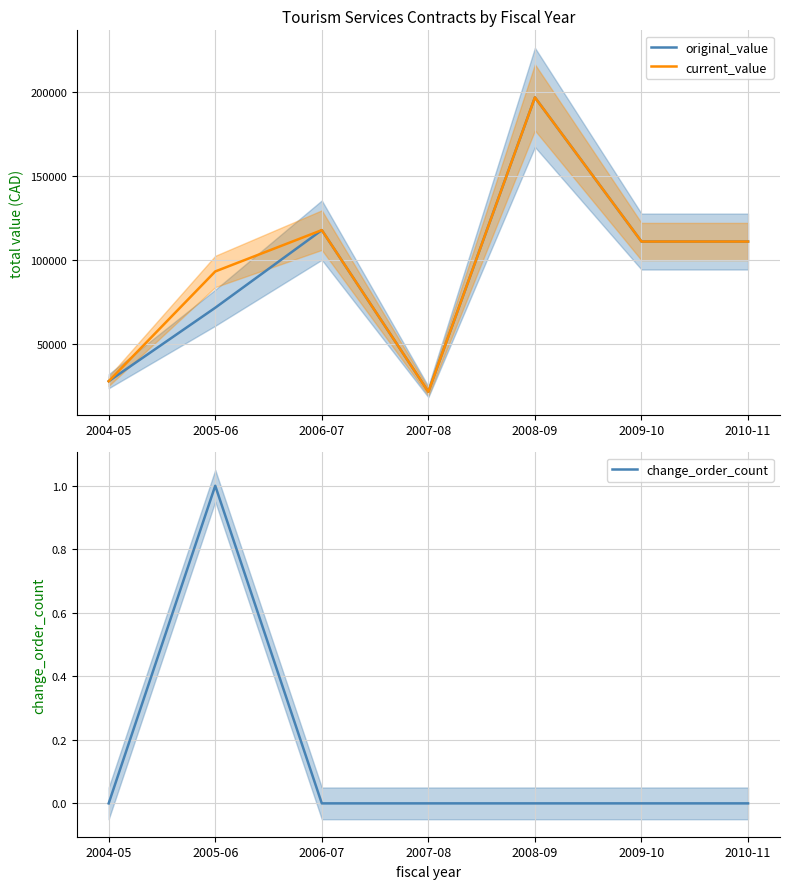

How many lines are shown in the chart?

3